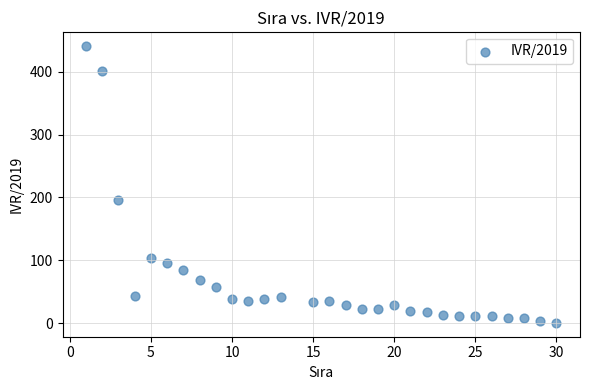

What is the range of Y values (max minus min)?

441.5